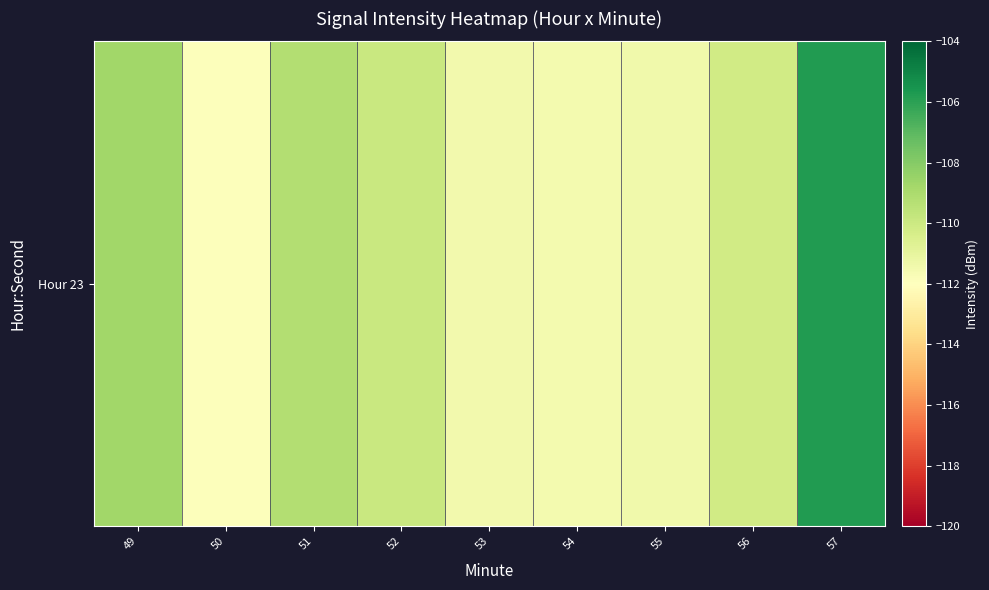

What is the difference between the maximum and second lowest values?

5.8